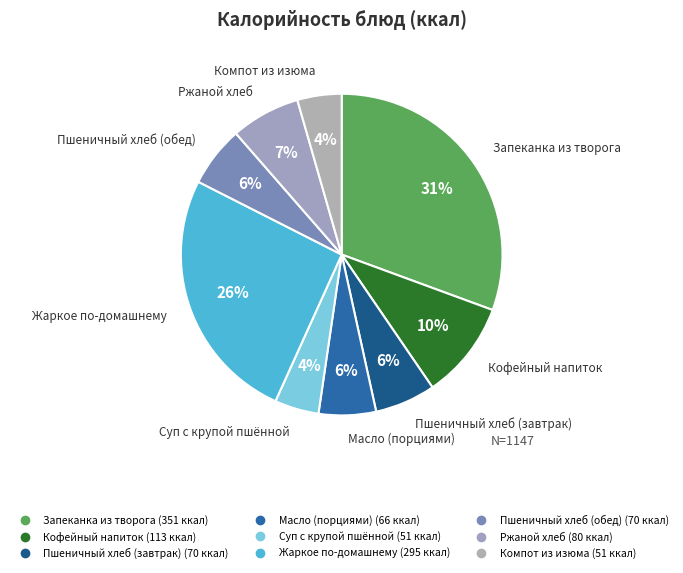

Is Масло (порциями) the majority of the pie?

No